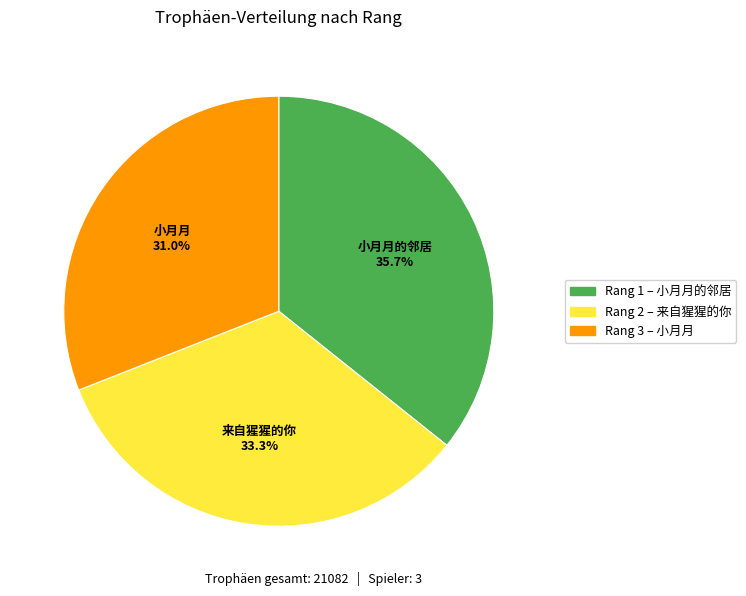

Is there any slice that represents more than half of the pie?

No